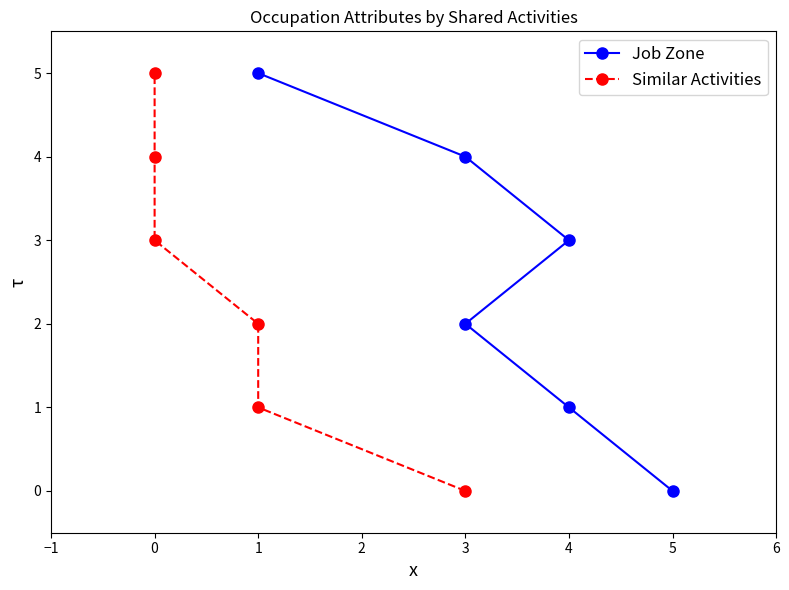

True or false: Similar Activities and Job Zone cross at least once.

False